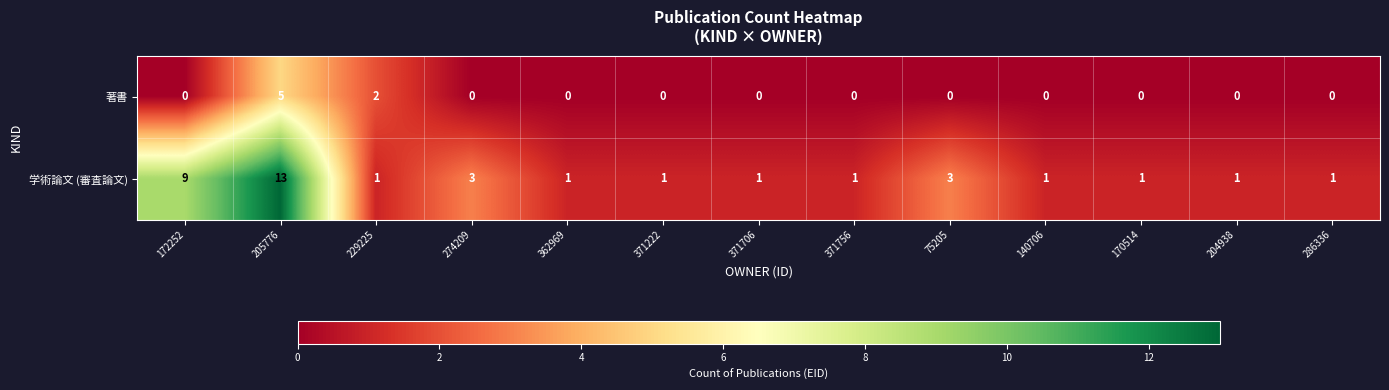

Count the number of data series in this chart.

2